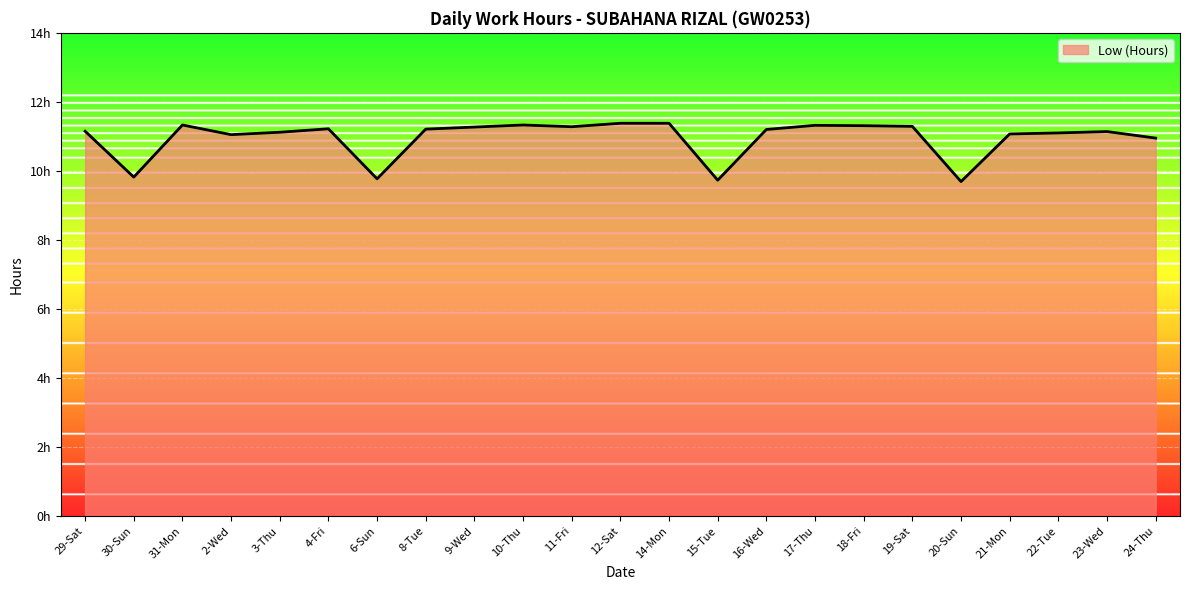

At which category does the data reach its first local valley?

30-Sun